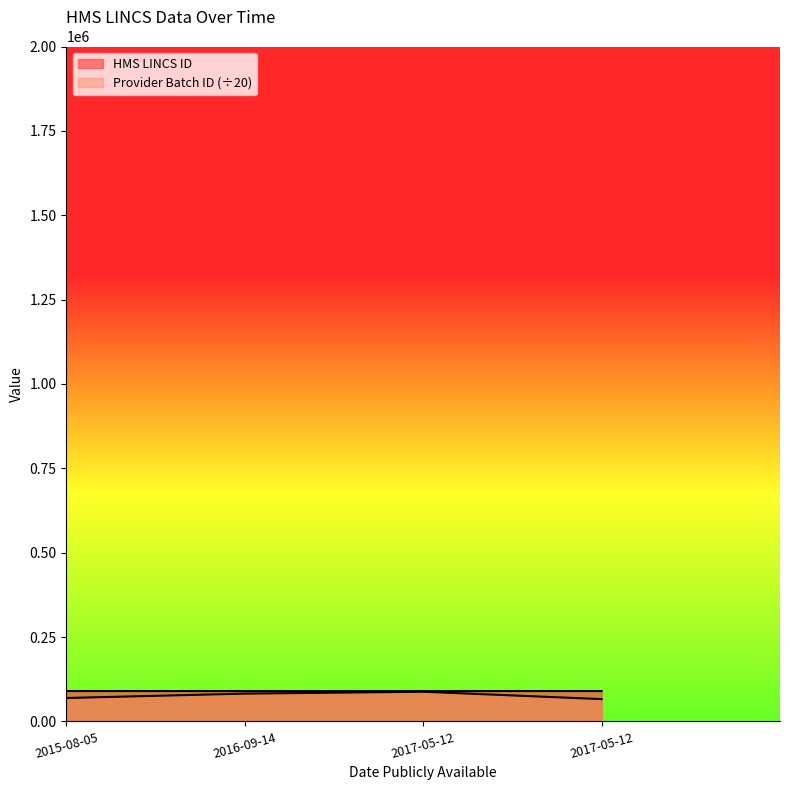

Reading left to right, extract all data points from this chart.

HMS LINCS ID: 90003.0	90006.0	90007.0	90008.0
Provider Batch ID: 69359.9	82332.8	87876.1	66075.5